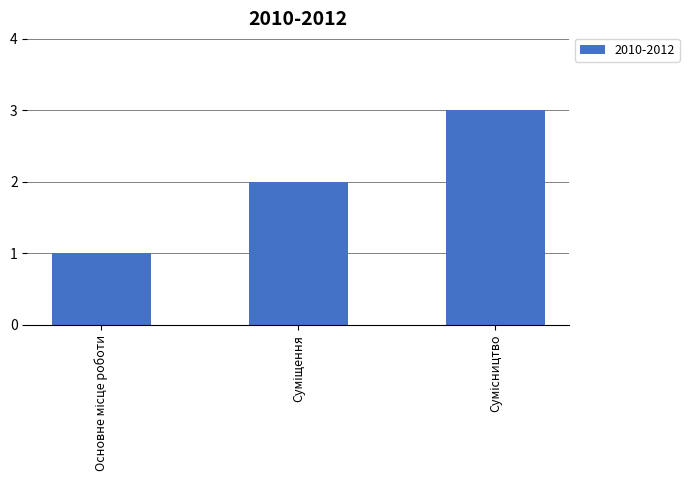

What is the maximum value shown in the chart?

3